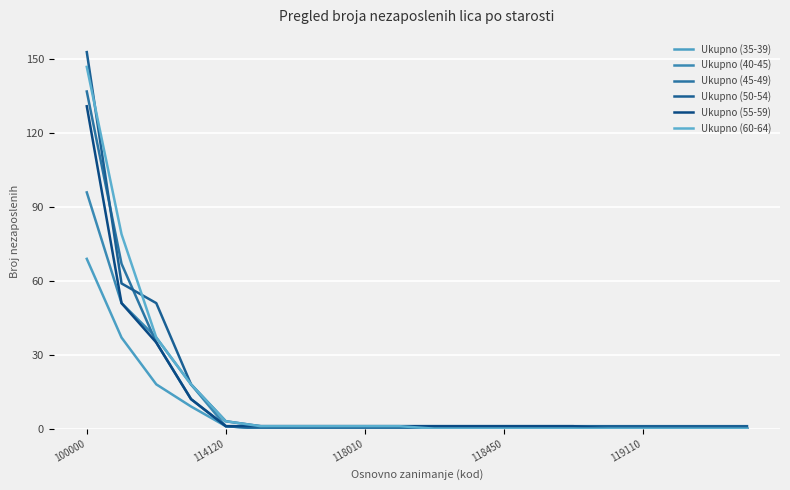

True or false: Ukupno (60-64) and Ukupno (35-39) intersect in this chart.

False